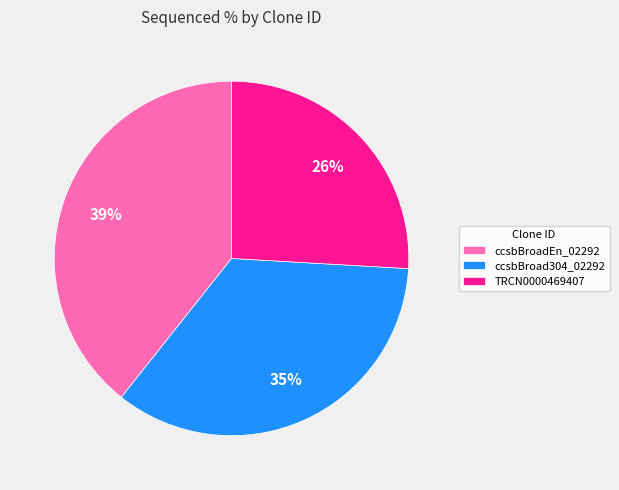

Do ccsbBroad304_02292 and TRCN0000469407 together represent more than half of the pie?

Yes